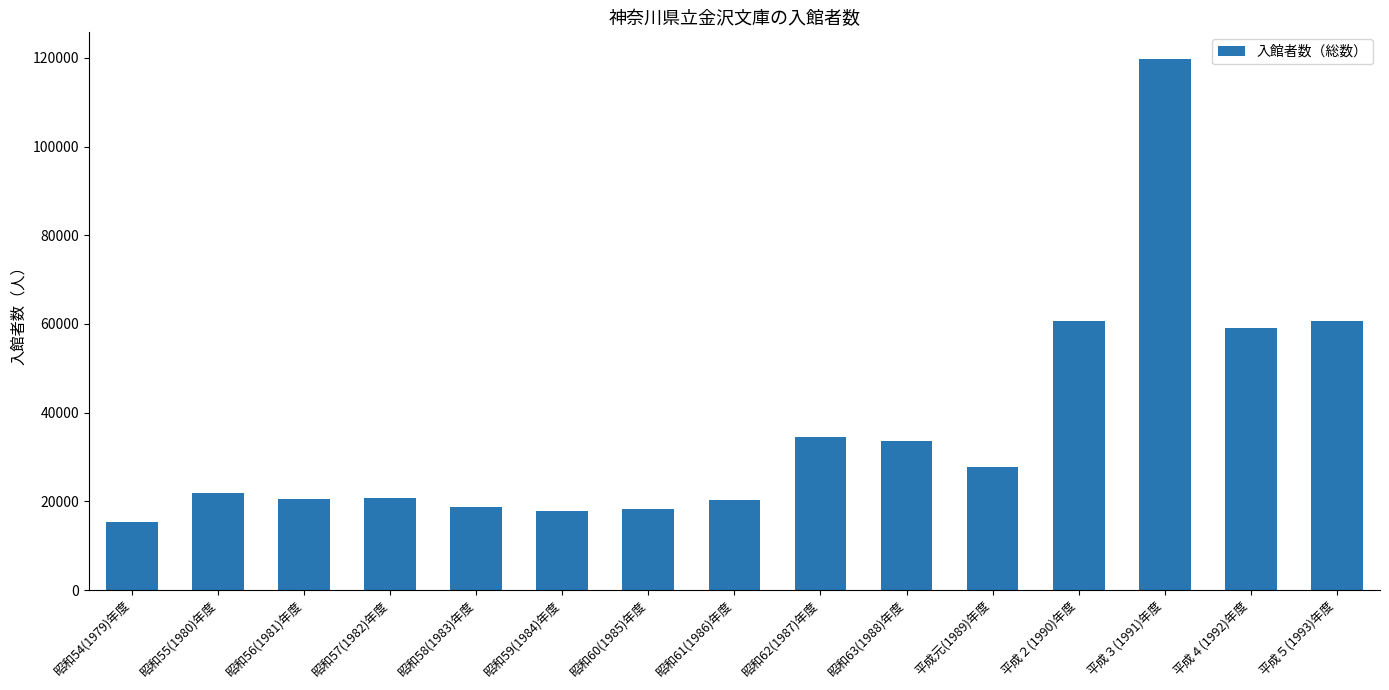

What position from the right is 昭和55(1980)年度?

14